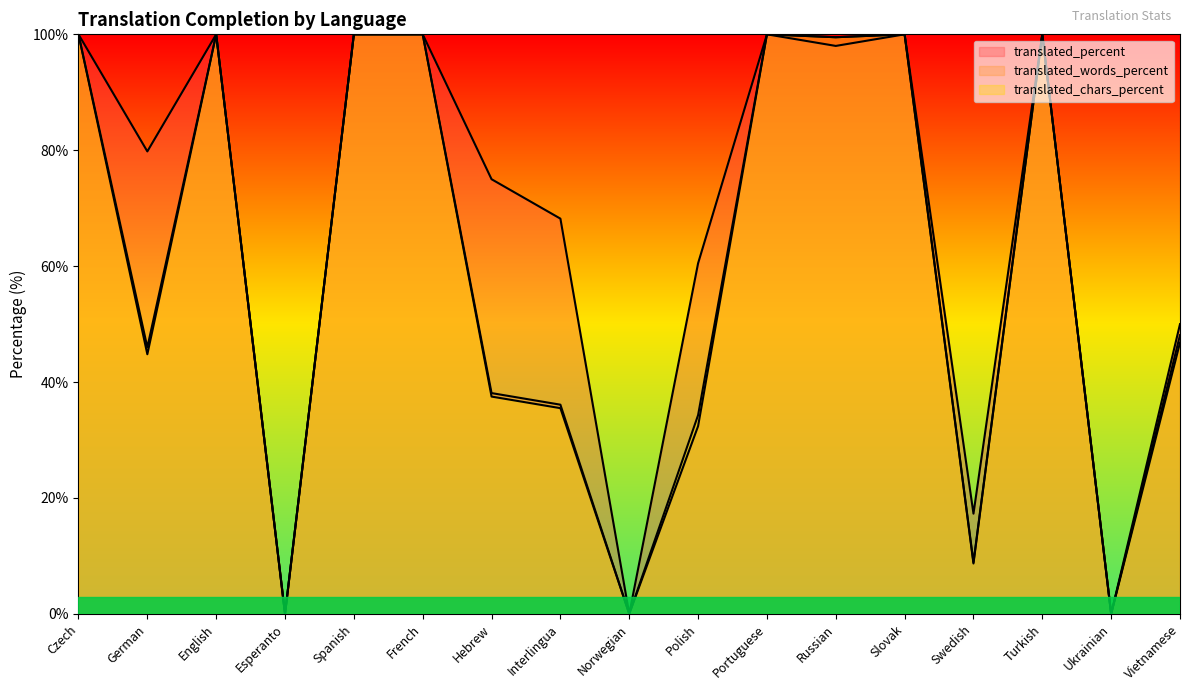

What is the total value across all series at Slovak?

300.0